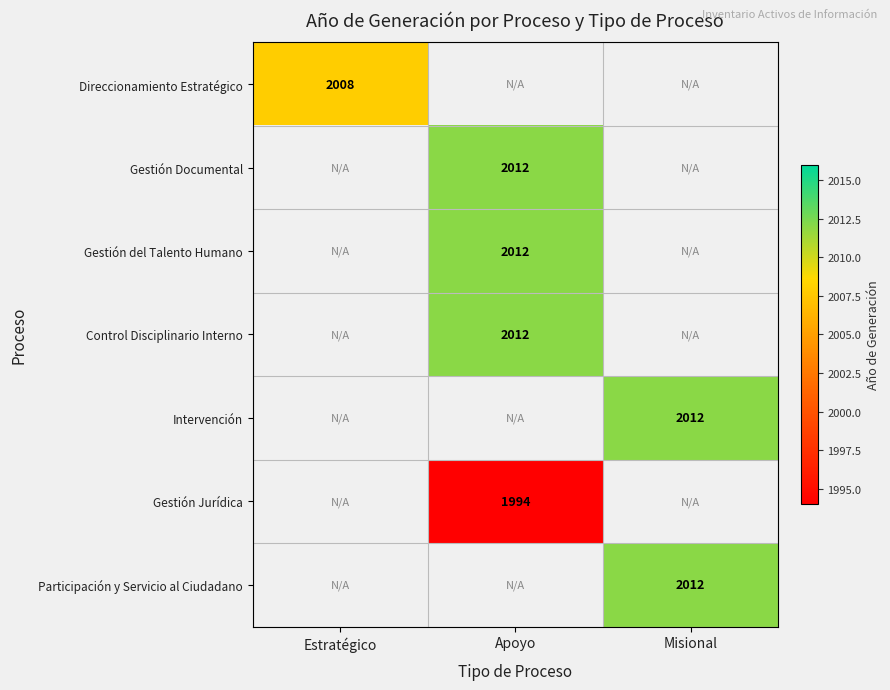

The value of Gestión Jurídica at Apoyo is 1994. True or false?

True